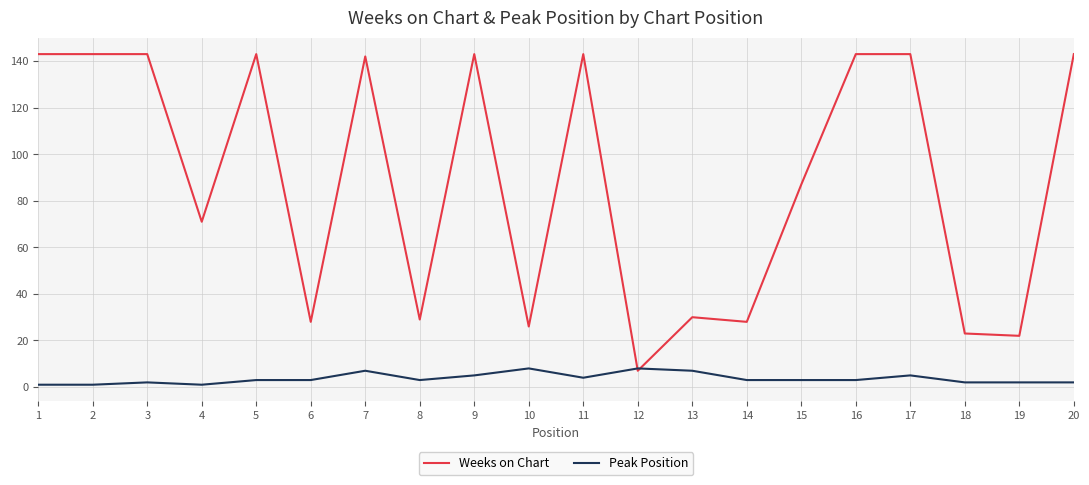

Which series changed the most between 6 and 17?

Weeks on Chart